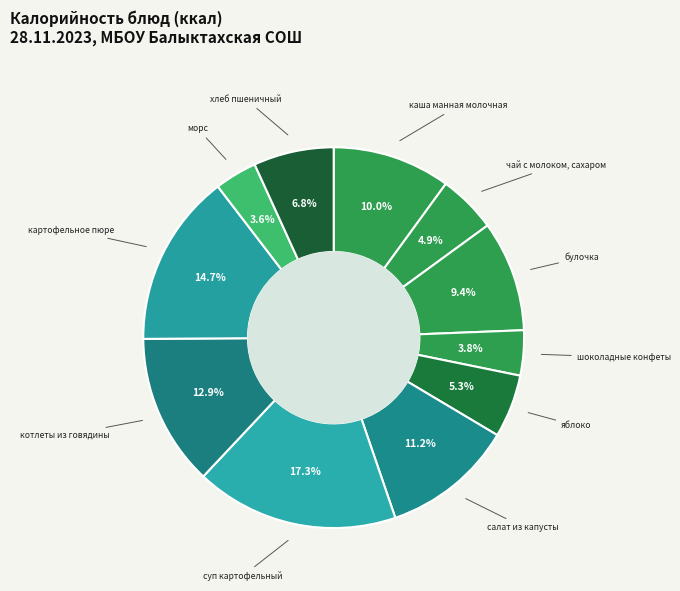

How many segments does this pie chart have?

11